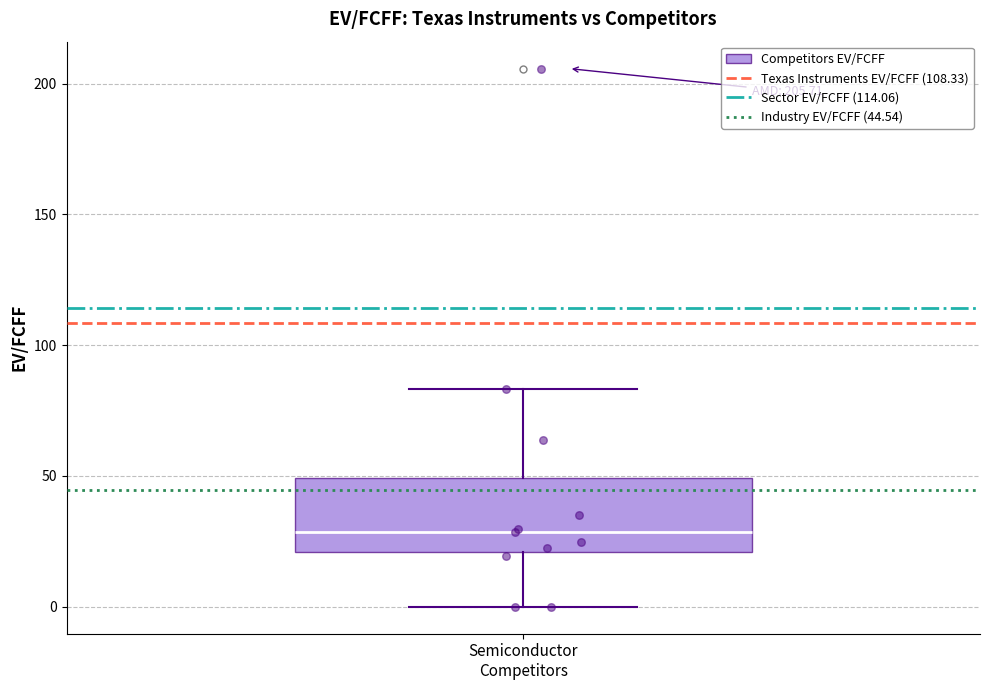

Where does the median line of the box for Semiconductor Competitors sit on the y-axis? The values are not printed on the chart, so give them approximately, as read against the axis.

30